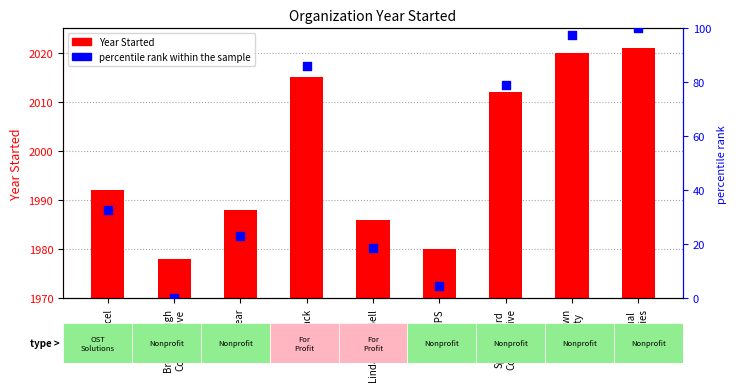

Which series has the largest Y range (max minus min)?

percentile rank within the sample